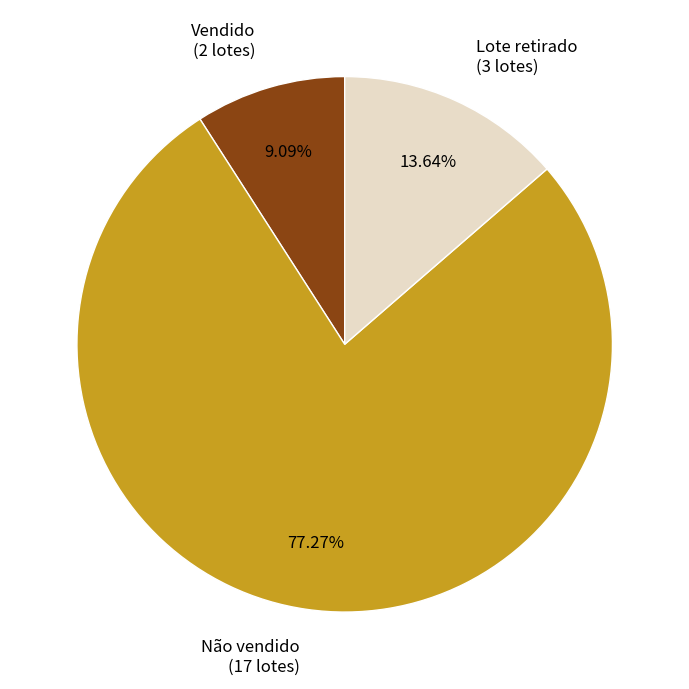

Is the sum of Não vendido and Lote retirado greater than half?

Yes